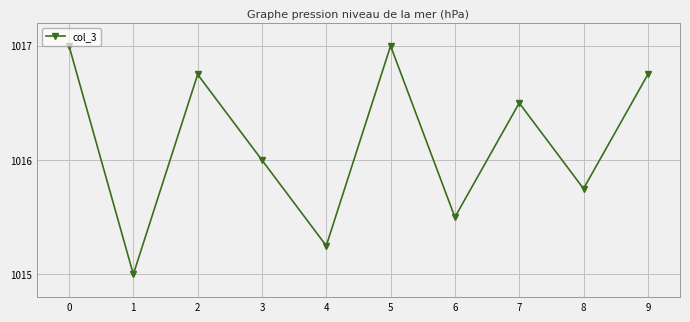

True or false: the data has more than 1 interior local peaks.

True